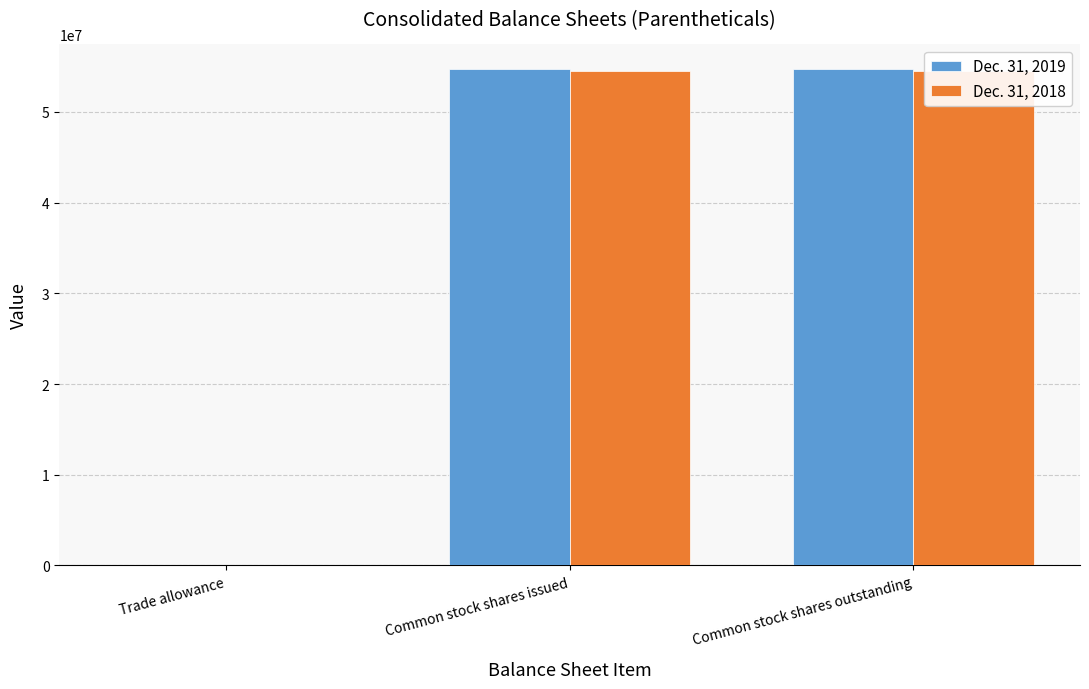

List the labels in order of Dec. 31, 2019 value, smallest first.

Trade allowance, Common stock shares issued, Common stock shares outstanding